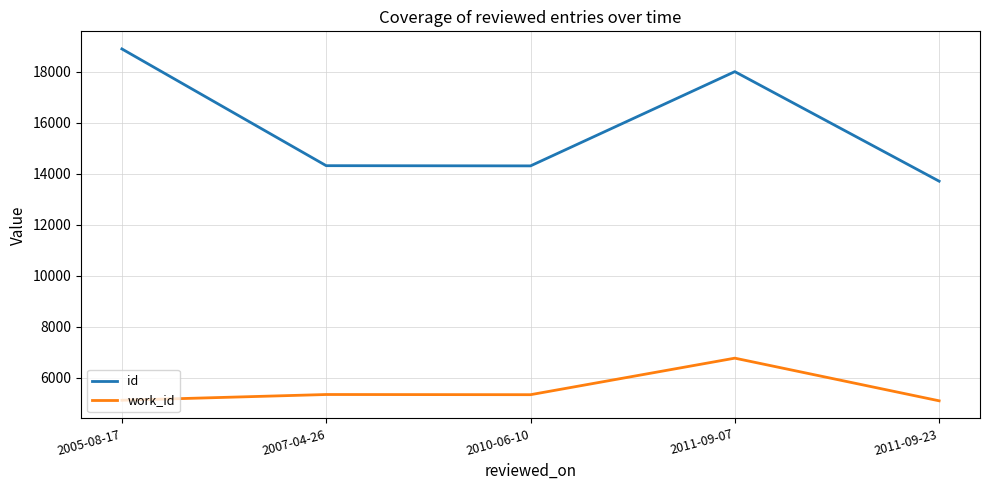

What is the difference between the second highest and second lowest values in the work_id series?

225